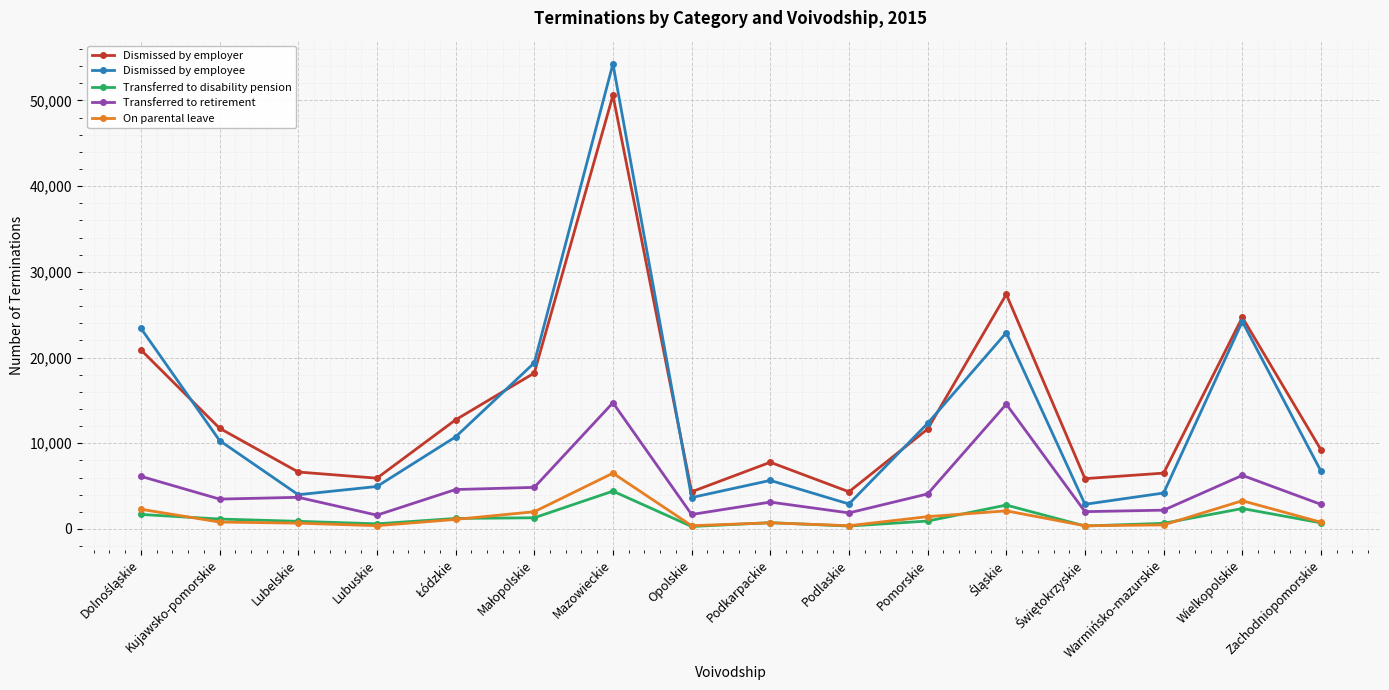

How many lines are shown in the chart?

5